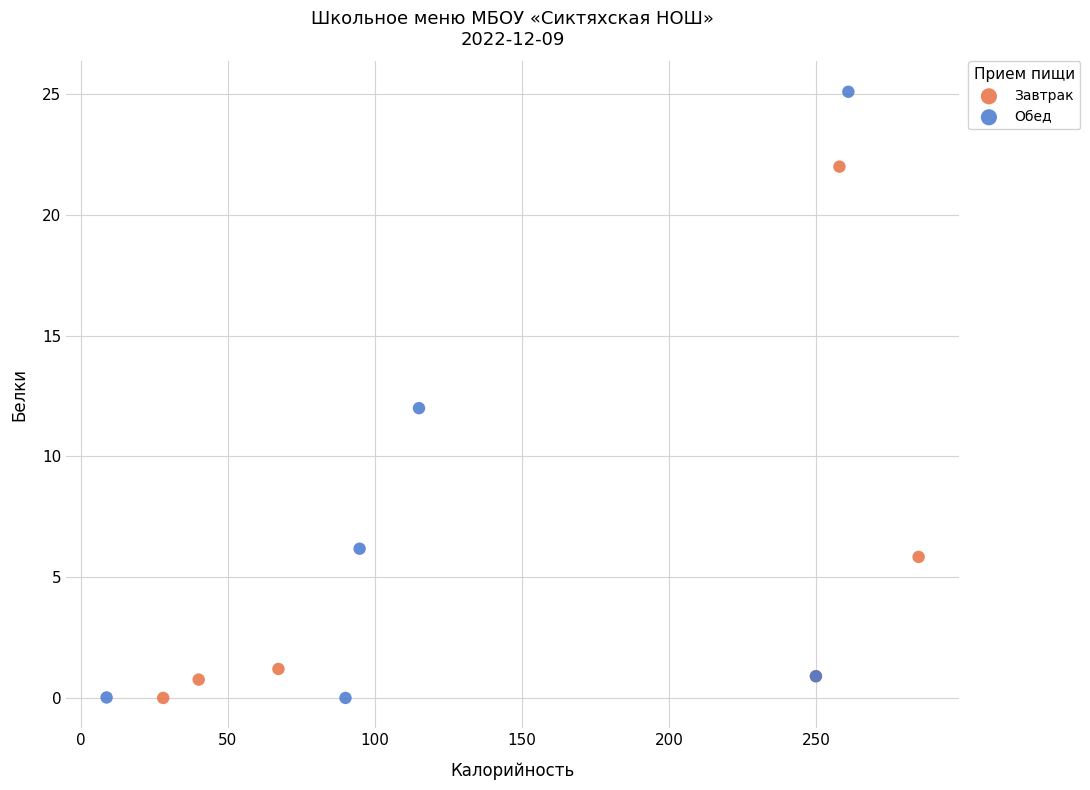

Which series reaches the maximum Y coordinate?

Обед